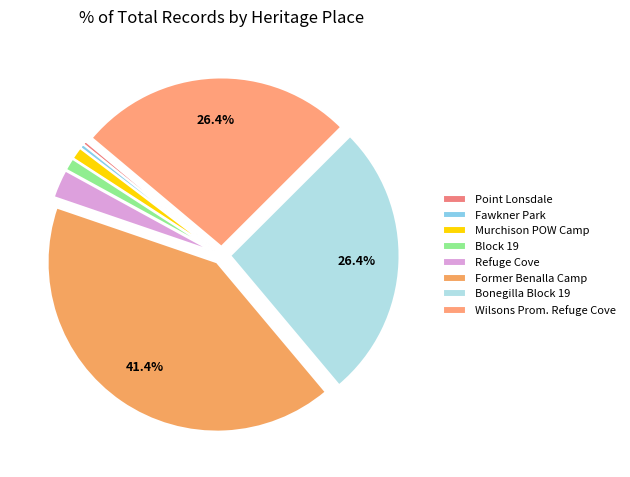

Which category has the smallest portion of the pie?

POINT LONSDALE MARITIME AND DEFENCE